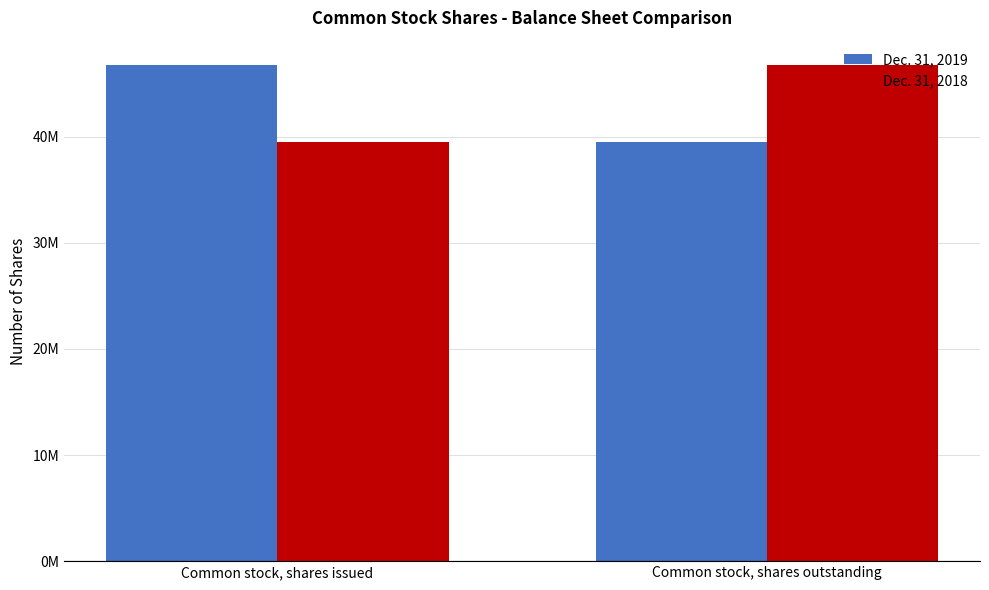

What is the average value of the Dec. 31, 2019 series?

43133892